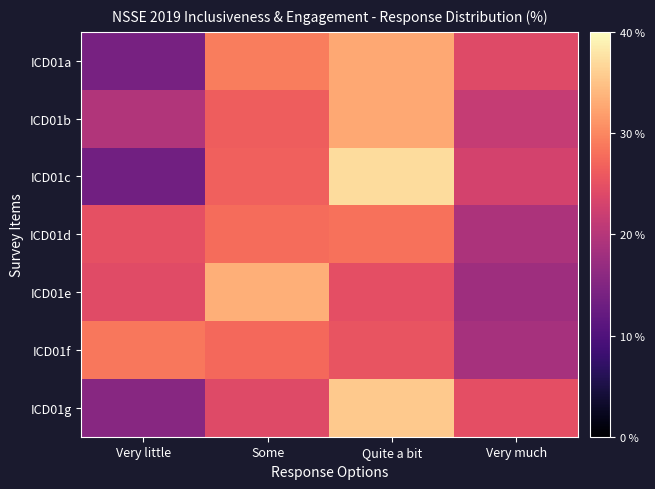

What is the total value across all series at Some?

194.7